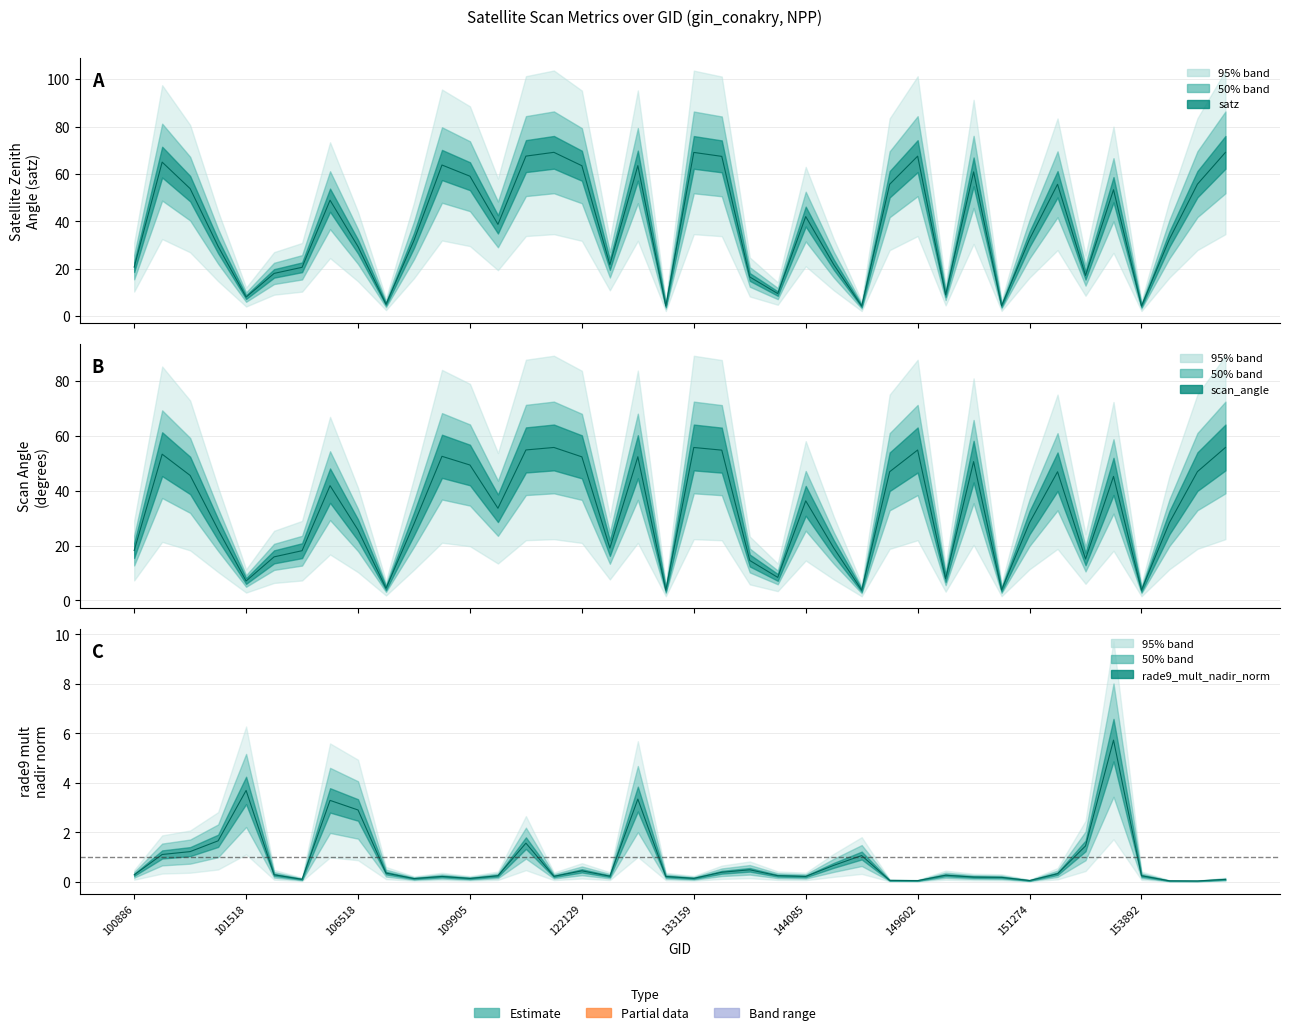

What is the lowest value of the satz median series?

4.2